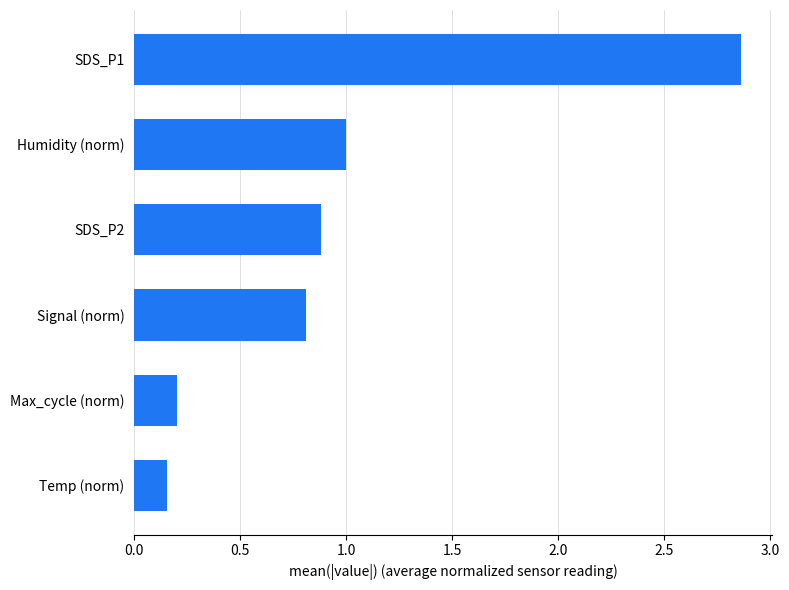

How many bars are there in total?

6